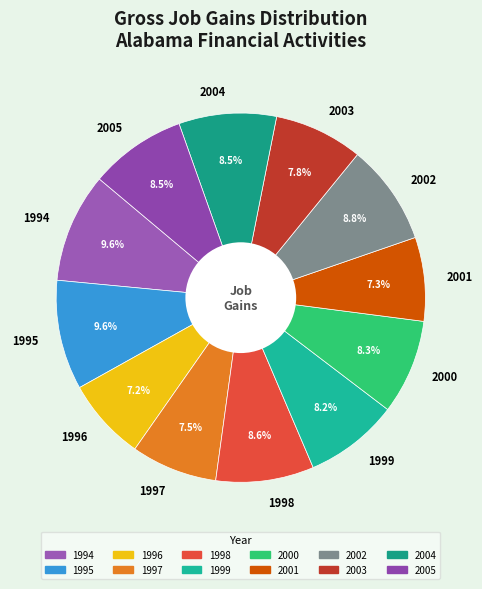

To the nearest percent, what portion does 1998 represent?

9%